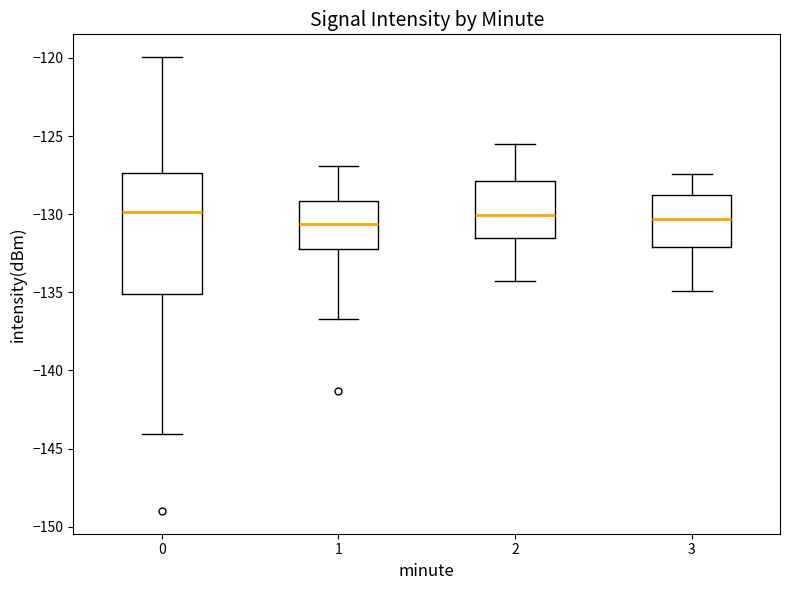

Which box is the tallest, from its lower edge to its upper edge?

0